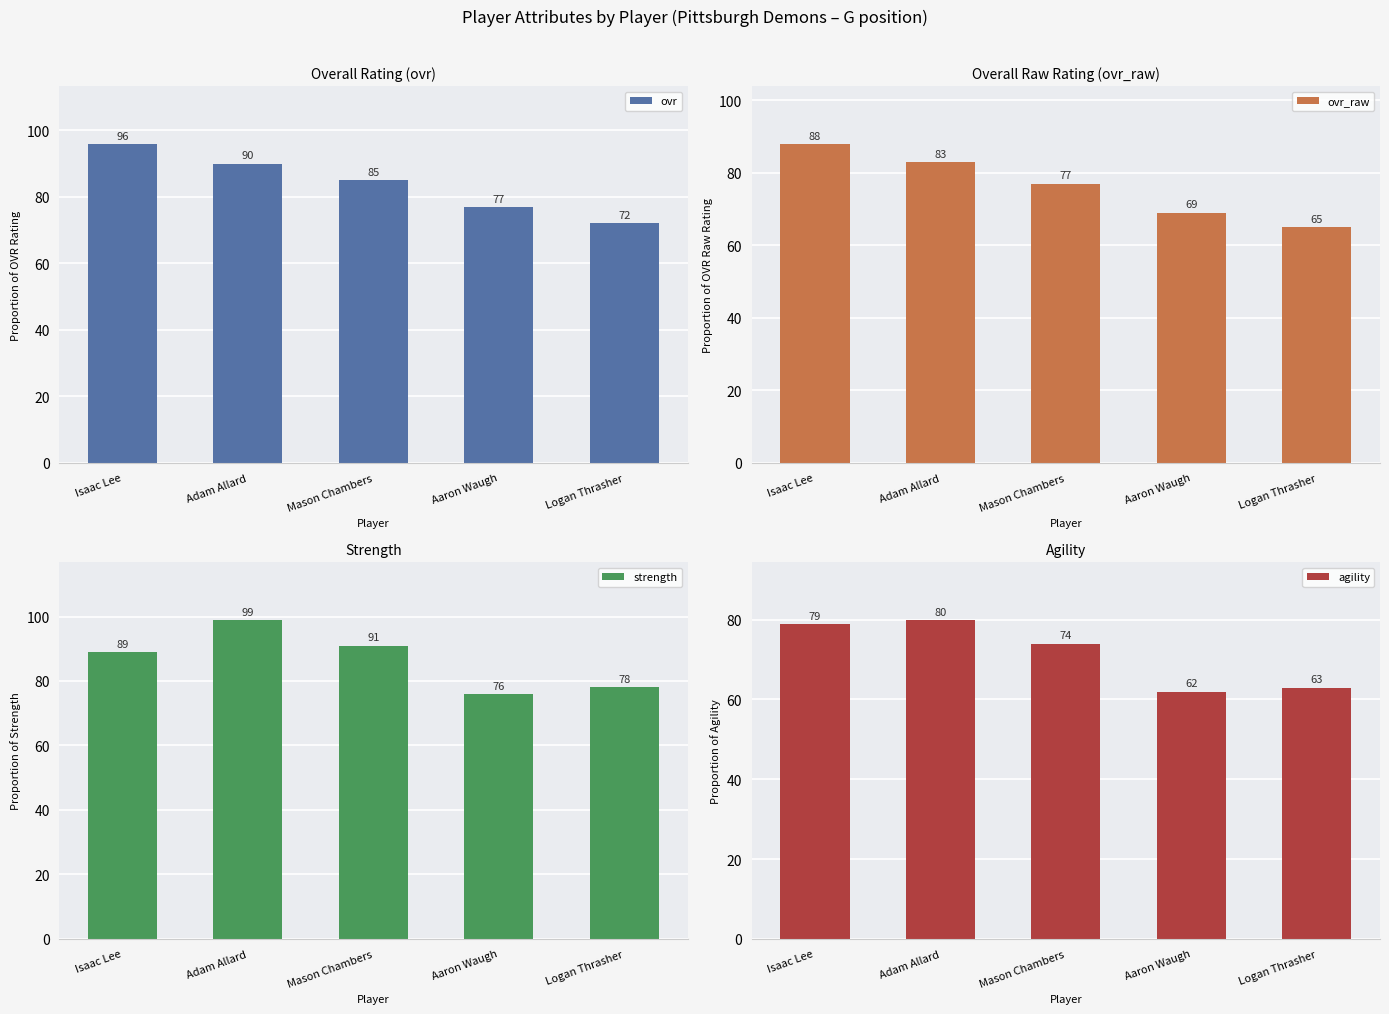

Reading left to right, transcribe all the data shown in this chart.

ovr: Isaac Lee=96	Adam Allard=90	Mason Chambers=85	Aaron Waugh=77	Logan Thrasher=72
ovr_raw: Isaac Lee=88	Adam Allard=83	Mason Chambers=77	Aaron Waugh=69	Logan Thrasher=65
strength: Isaac Lee=89	Adam Allard=99	Mason Chambers=91	Aaron Waugh=76	Logan Thrasher=78
agility: Isaac Lee=79	Adam Allard=80	Mason Chambers=74	Aaron Waugh=62	Logan Thrasher=63